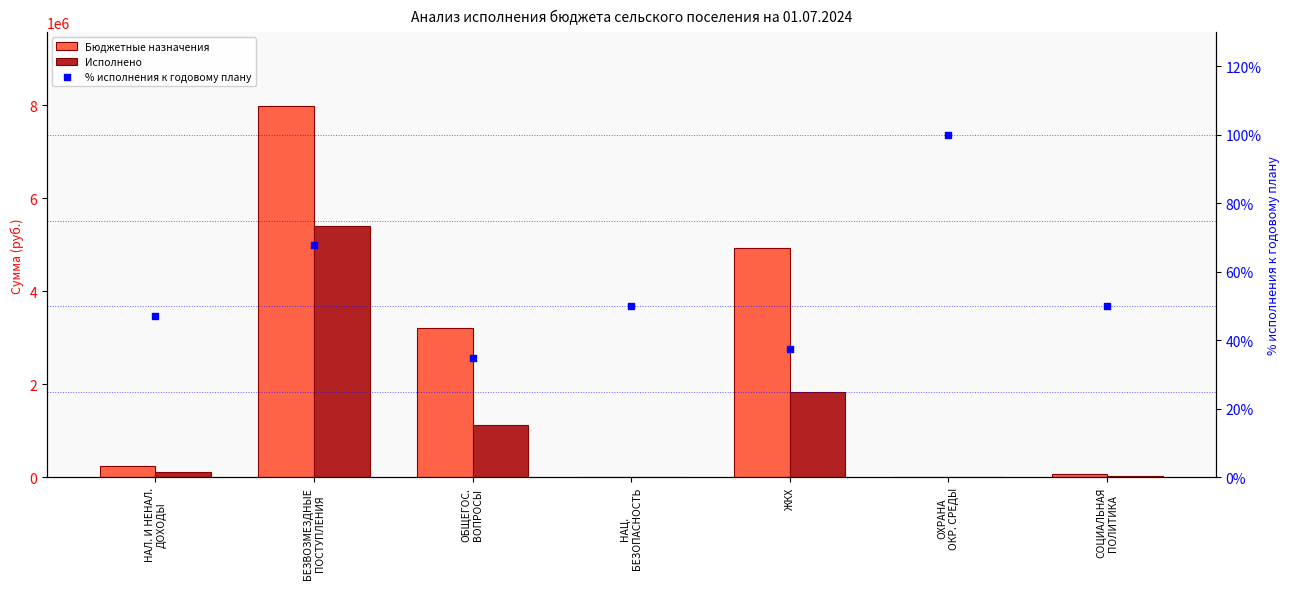

What is the total value across all series at НАЛ. И НЕНАЛ.
ДОХОДЫ?

370409.6